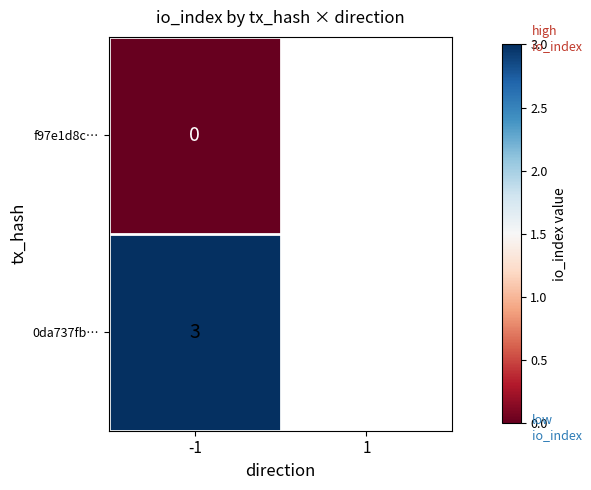

At -1, list the series in order from largest to smallest.

0da737fb…, f97e1d8c…